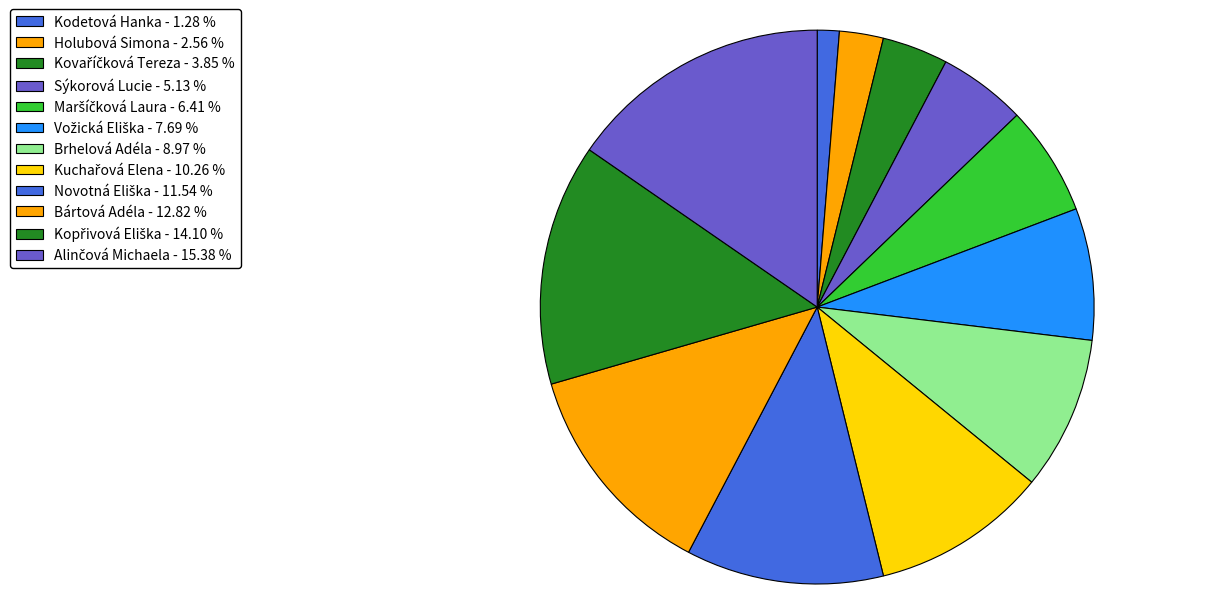

Which category has the biggest portion of the pie?

Alinčová Michaela